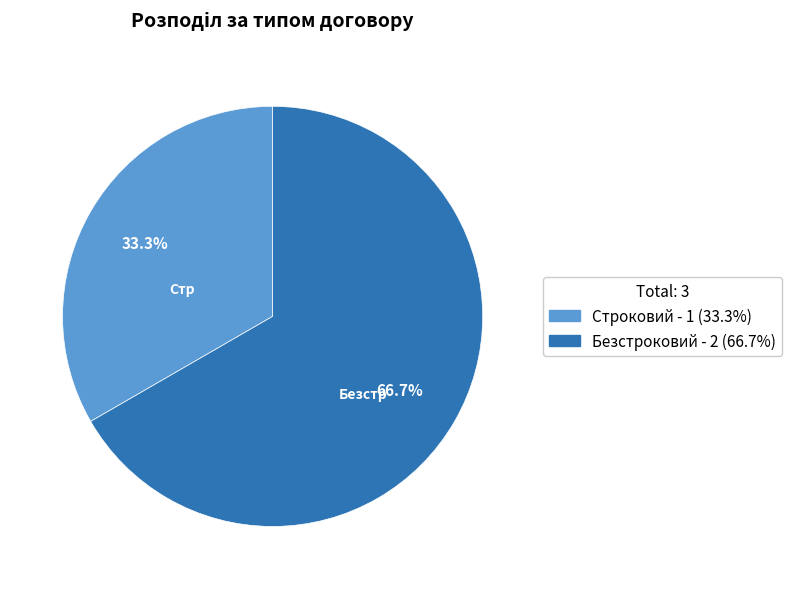

Rank the categories by value from lowest to highest.

Строковий, Безстроковий